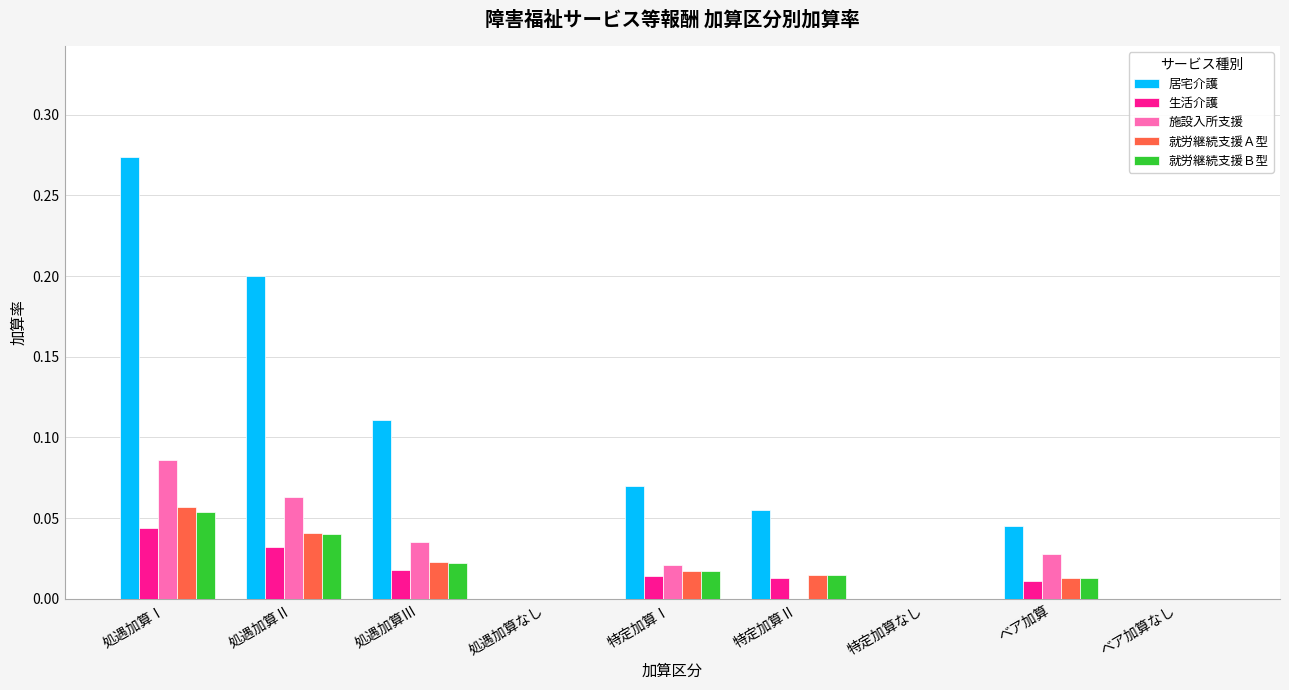

Which series changed the most between 処遇加算Ⅱ and 特定加算Ⅰ?

居宅介護